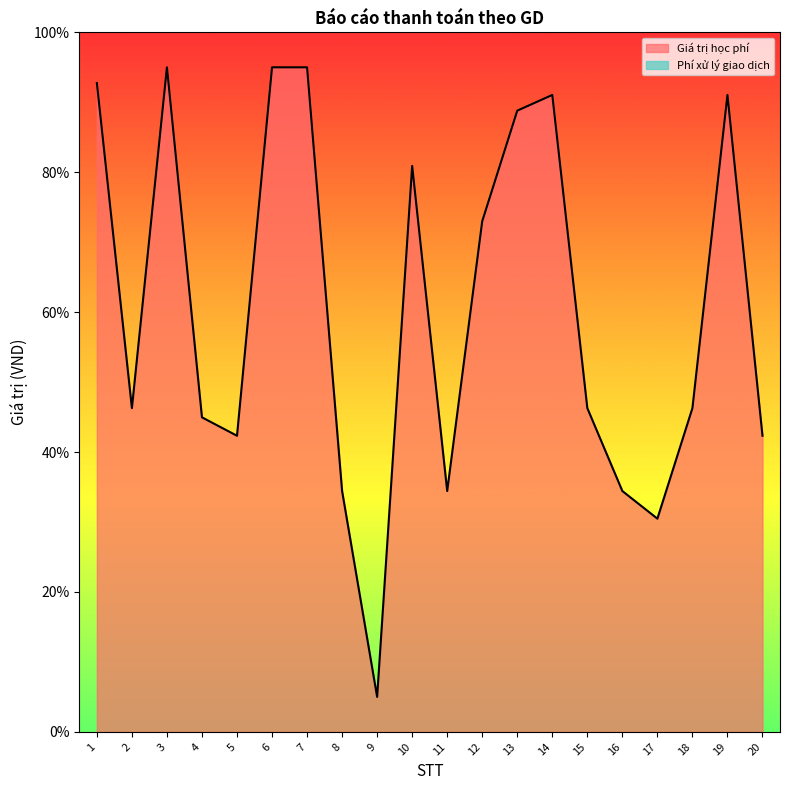

What is the difference between the maximum and second lowest values?

64.5